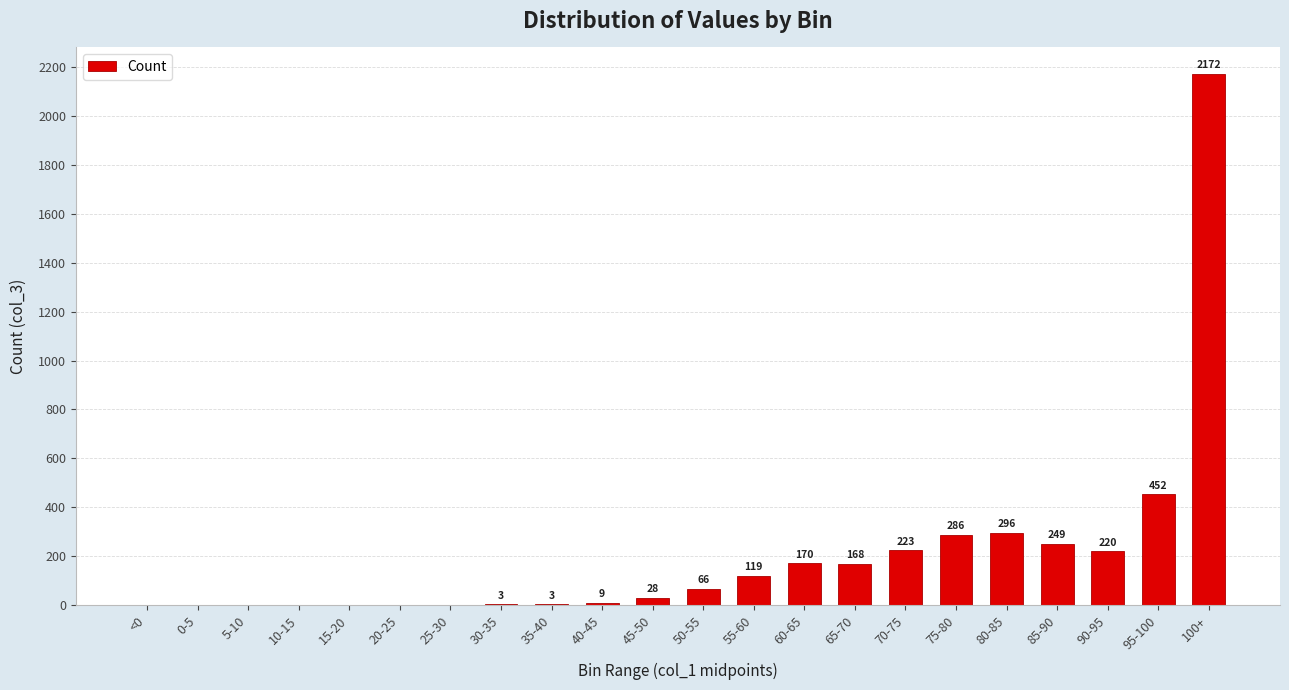

Is it true that the value at 80-85 is 418?

False